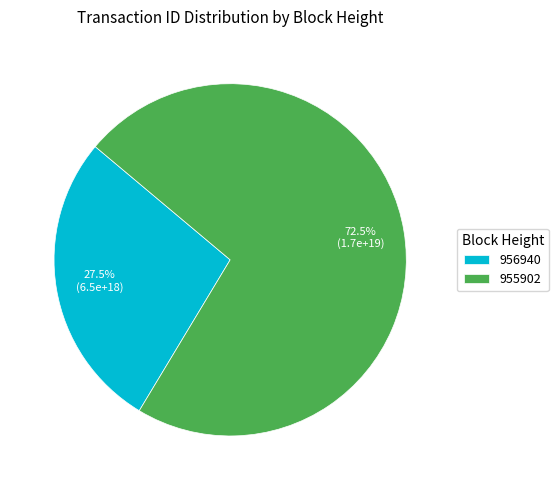

What is the smallest slice in the pie chart?

956940